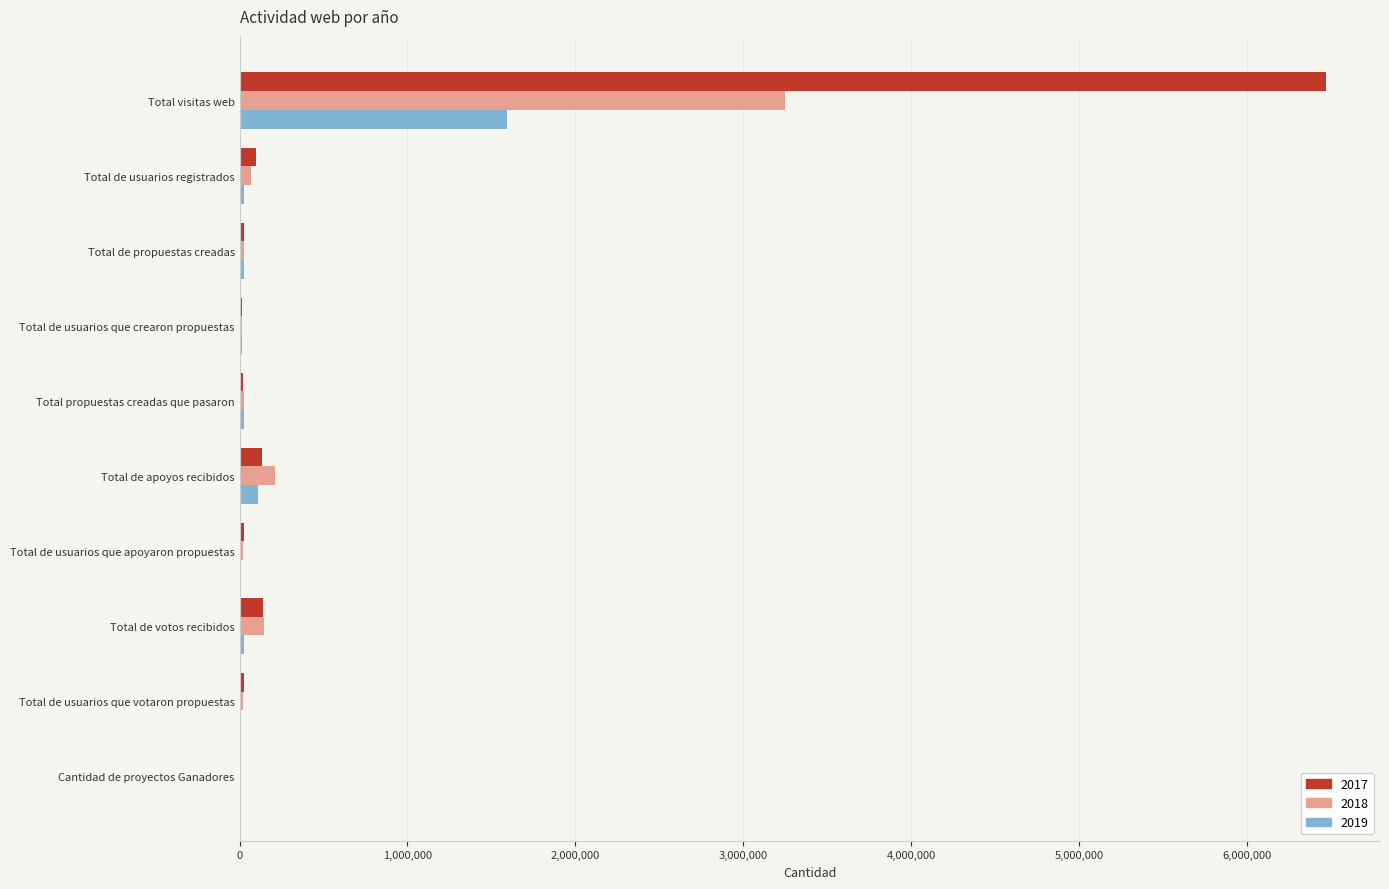

Is the value of 2018 at Total visitas web greater than the value of 2017 at Total de apoyos recibidos?

Yes